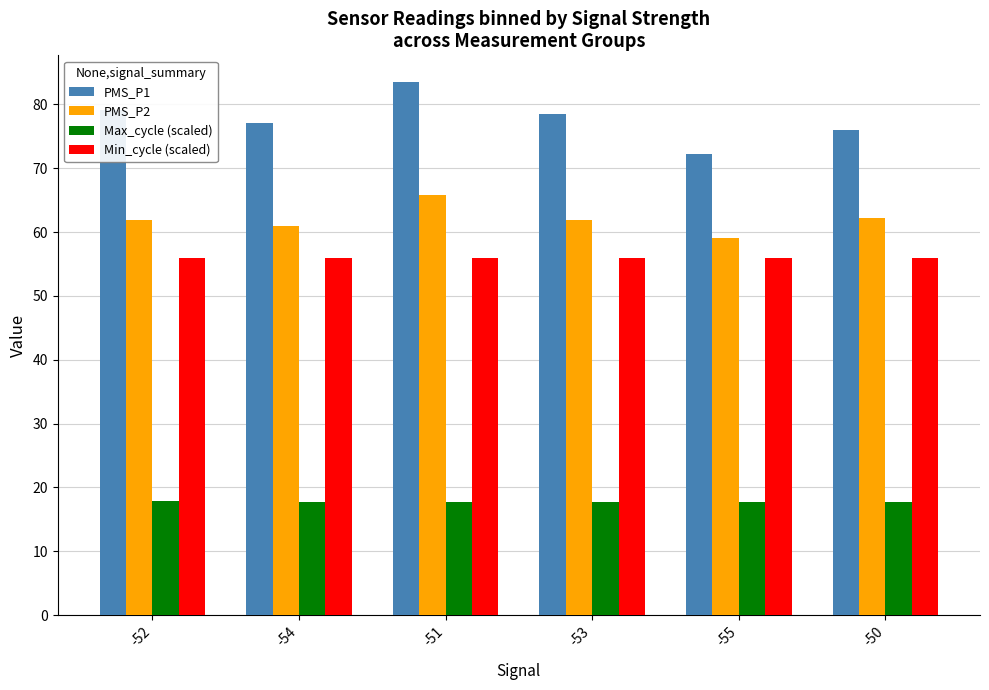

Are the bars horizontal?

No